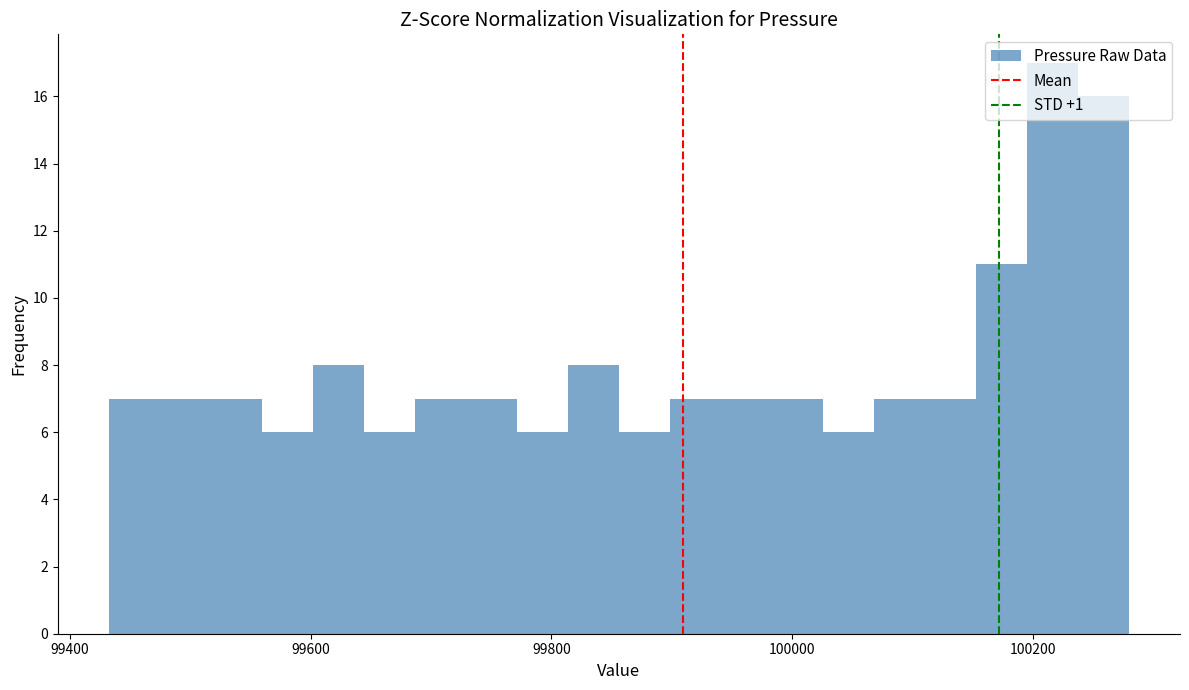

Around what value on the x-axis is the tallest bar? Give the approximate position of its centre, as read against the axis.

100220